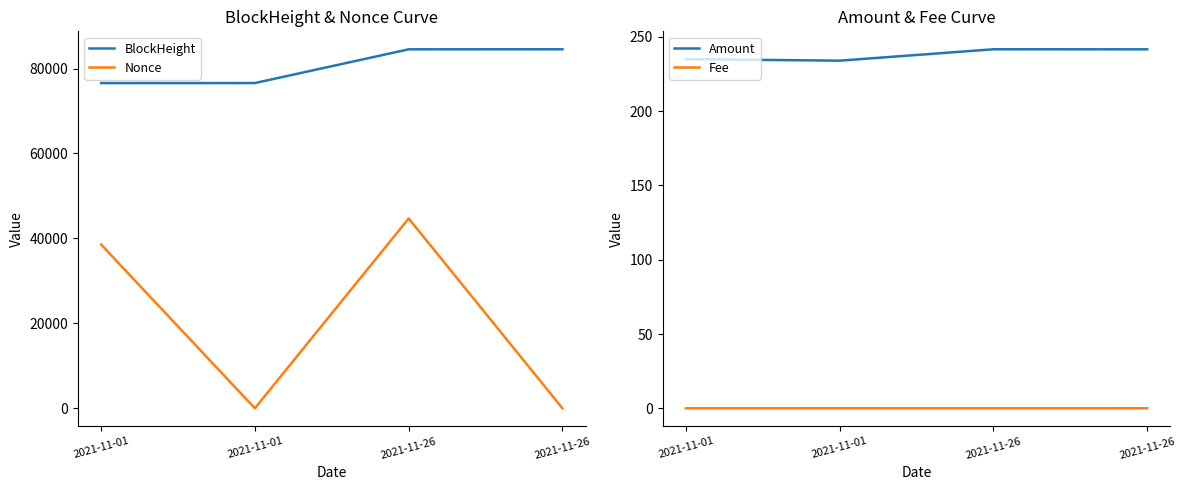

At which label does Amount reach its peak?

2021-11-26